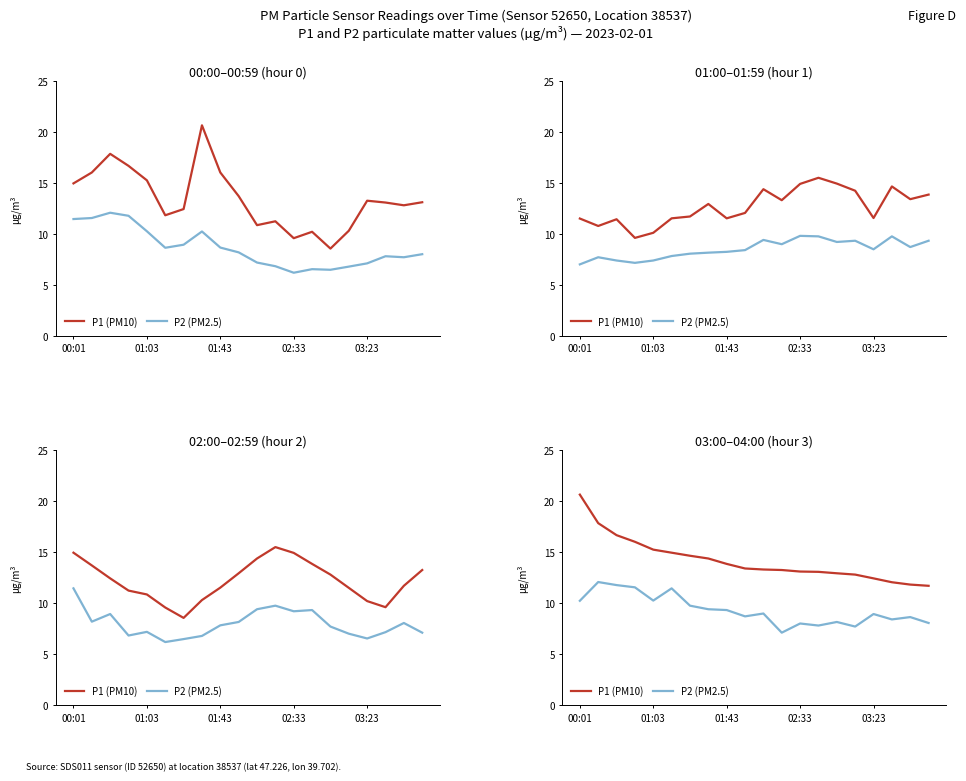

List the series in order of their peak value, highest first.

P1 (PM10), P2 (PM2.5)